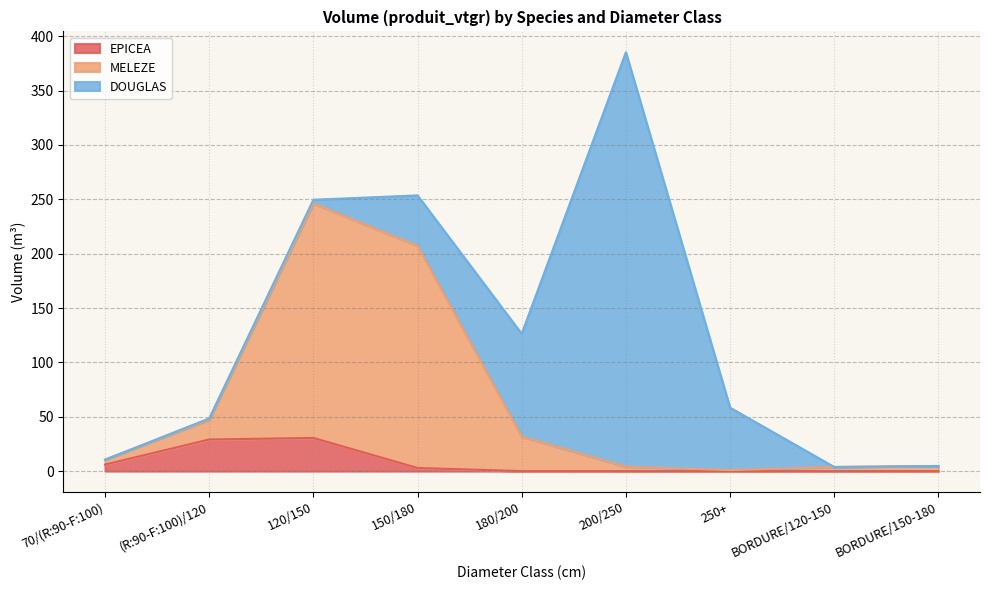

What are all the series names shown in the legend?

EPICEA, MELEZE, DOUGLAS